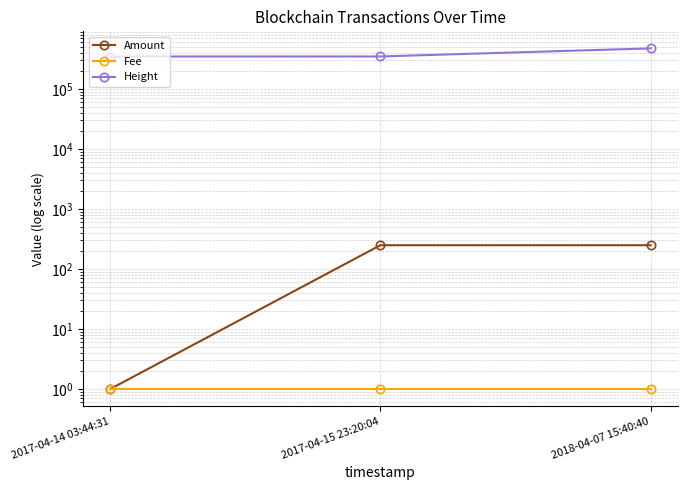

What is the approximate value of Height at 2017-04-15 23:20:04?

349671